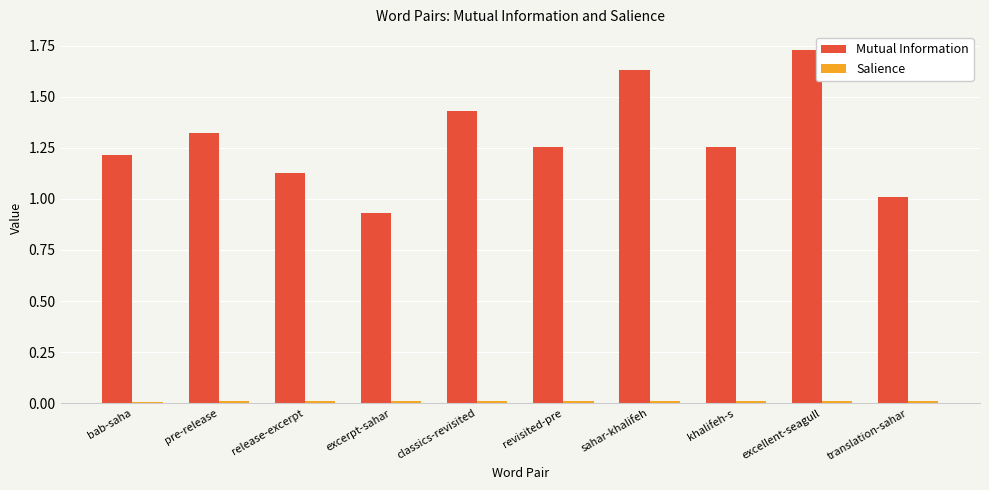

Which series has the largest total across all categories?

Mutual Information